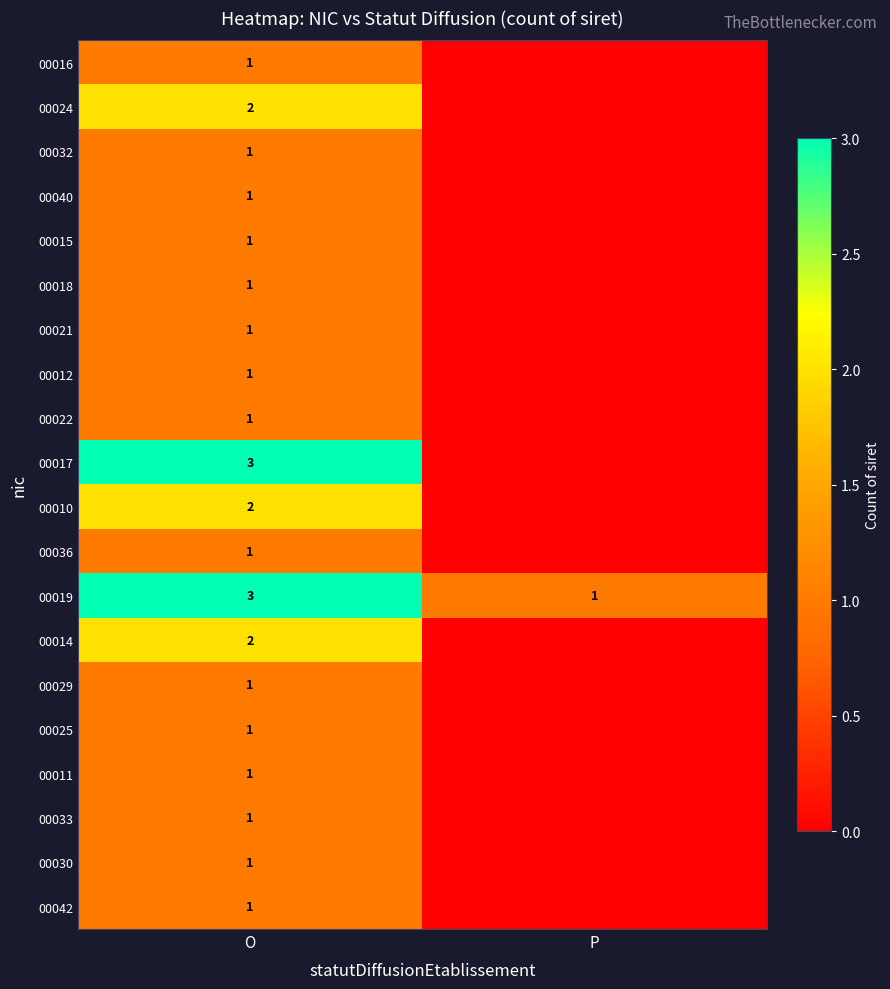

The 00040 series shows 1 at O. True or false?

True